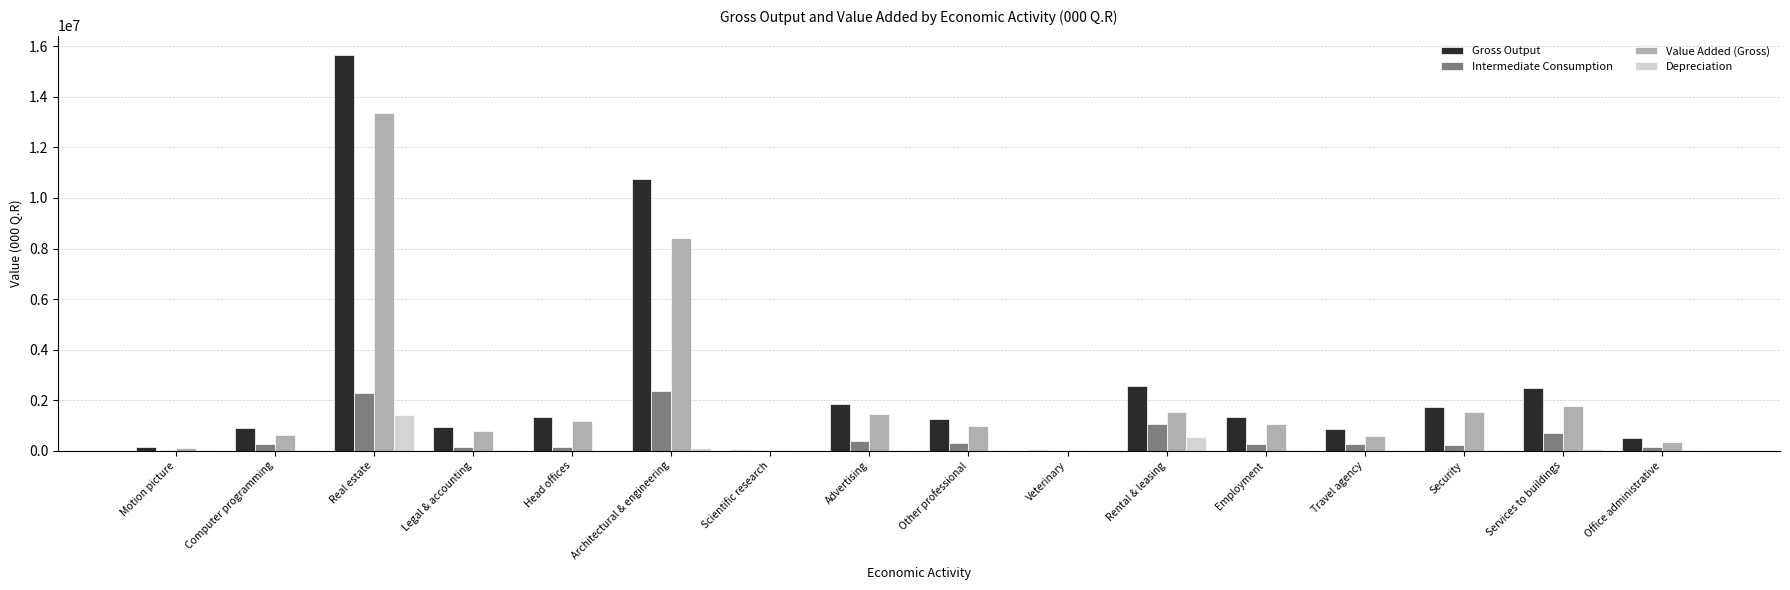

What are all the series names shown in the legend?

Gross Output, Intermediate Consumption, Value Added (Gross), Depreciation